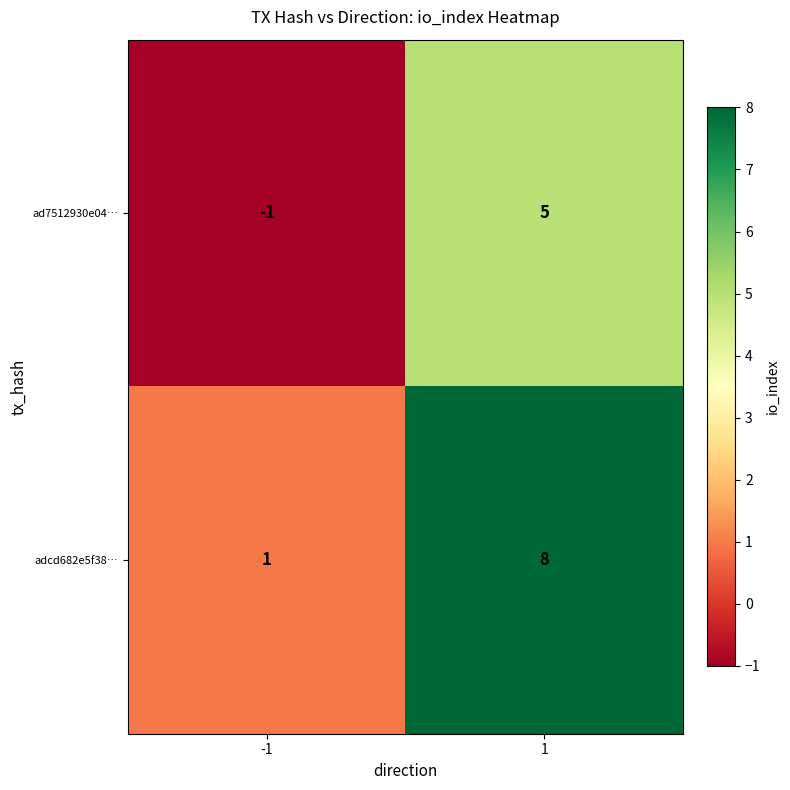

List the series in order of their peak value, lowest first.

ad7512930e04…, adcd682e5f38…